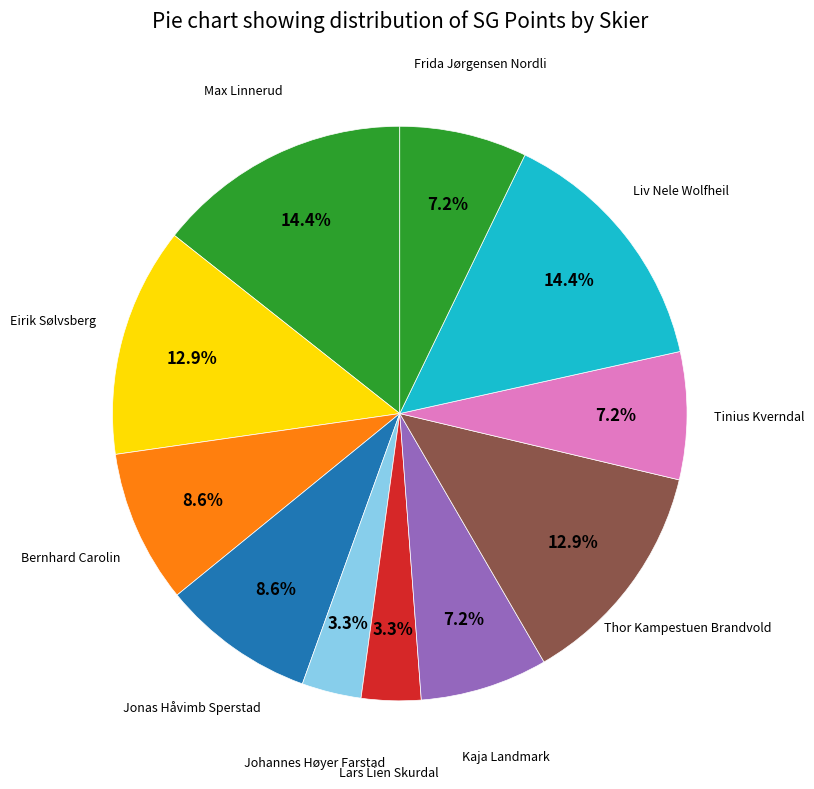

Count the number of slices in the pie.

11